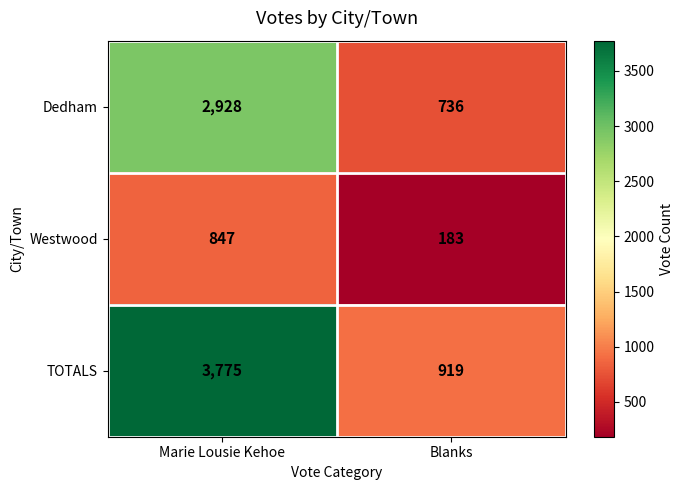

Which series has the largest total across all categories?

TOTALS